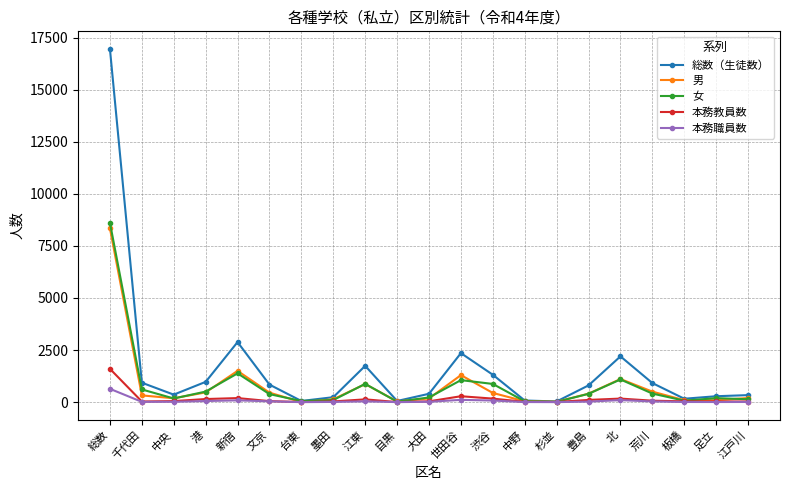

Which series changed the most between 江東 and 渋谷?

総数（生徒数）